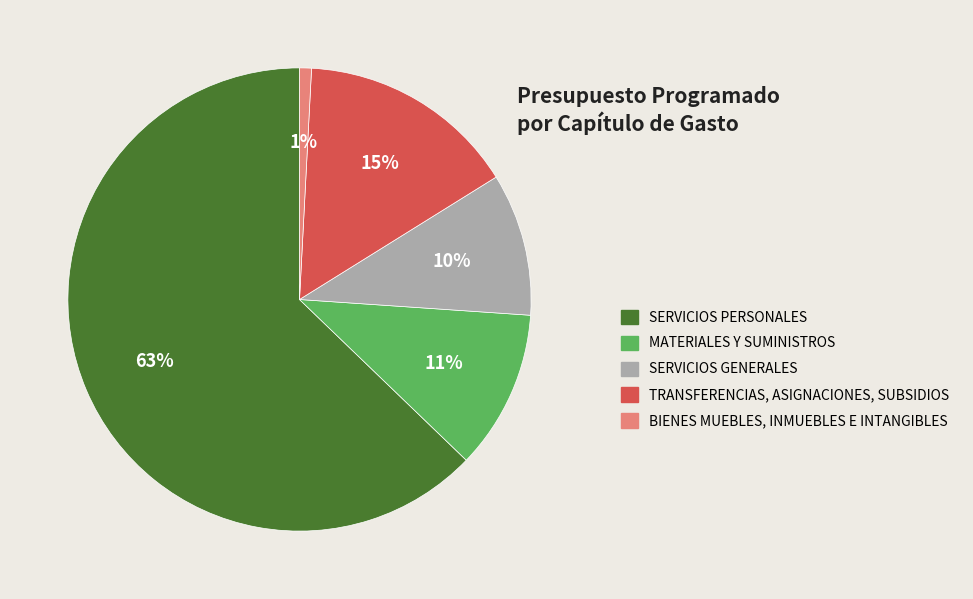

Do SERVICIOS PERSONALES and TRANSFERENCIAS, ASIGNACIONES, SUBSIDIOS together represent more than half of the pie?

Yes